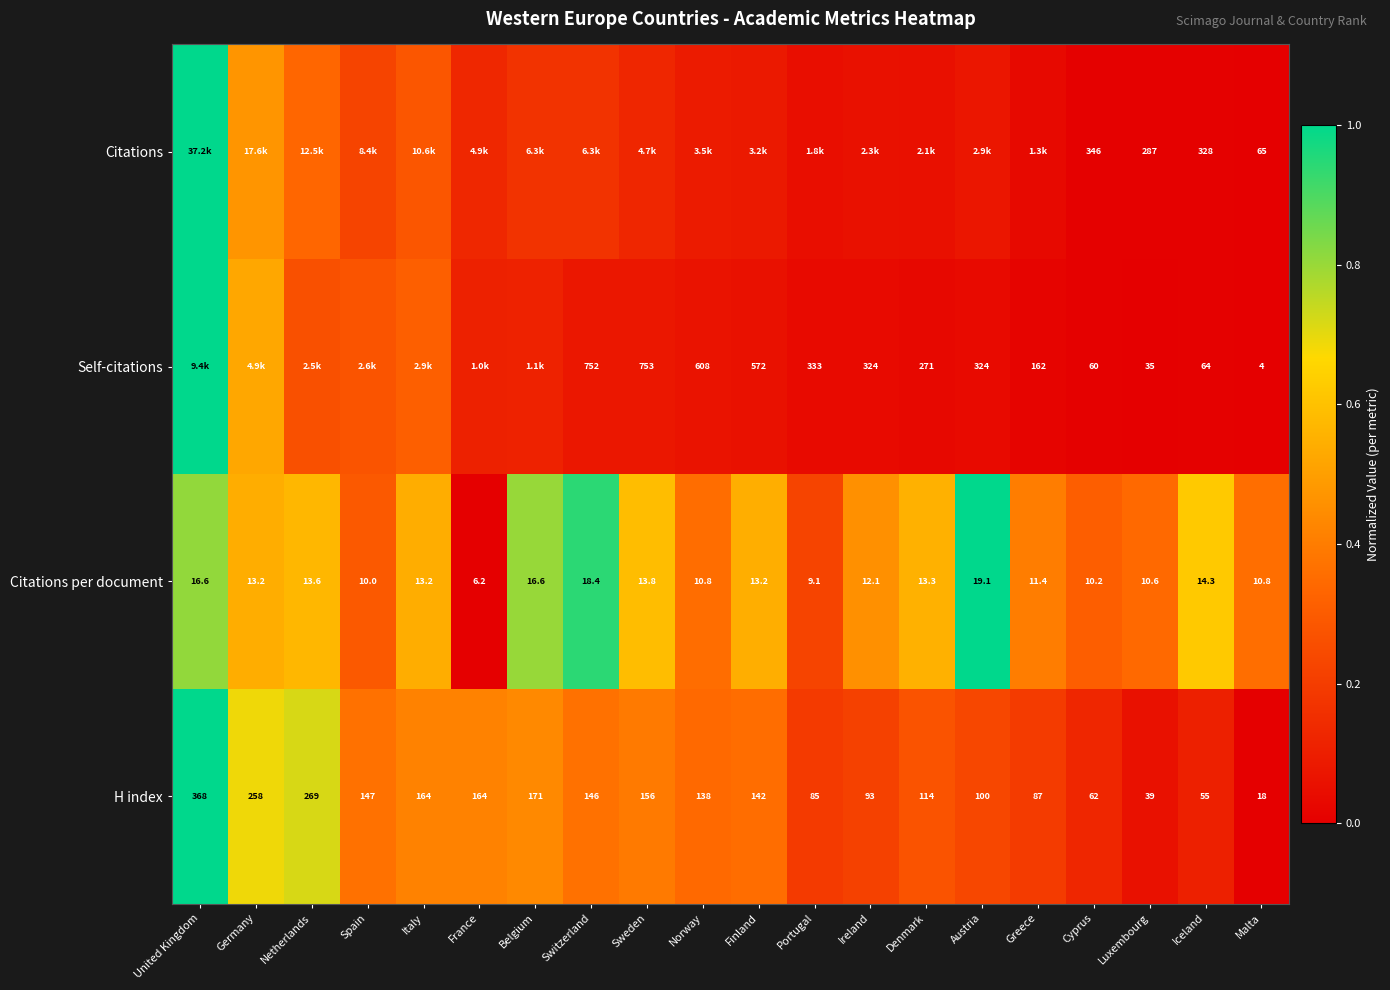

Which category has the highest value across all series?

United Kingdom